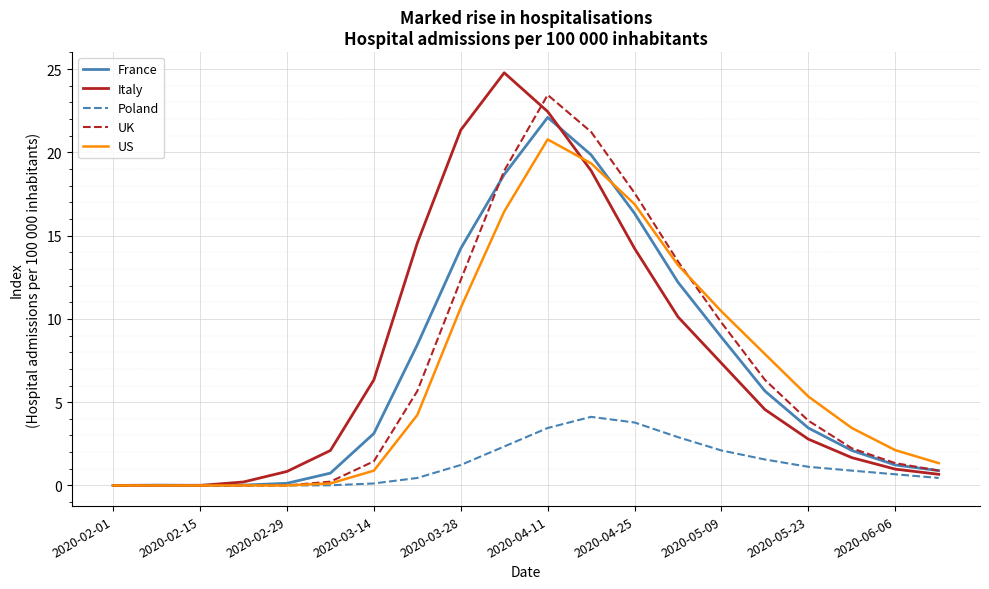

Which series has the largest range (max minus min)?

Italy